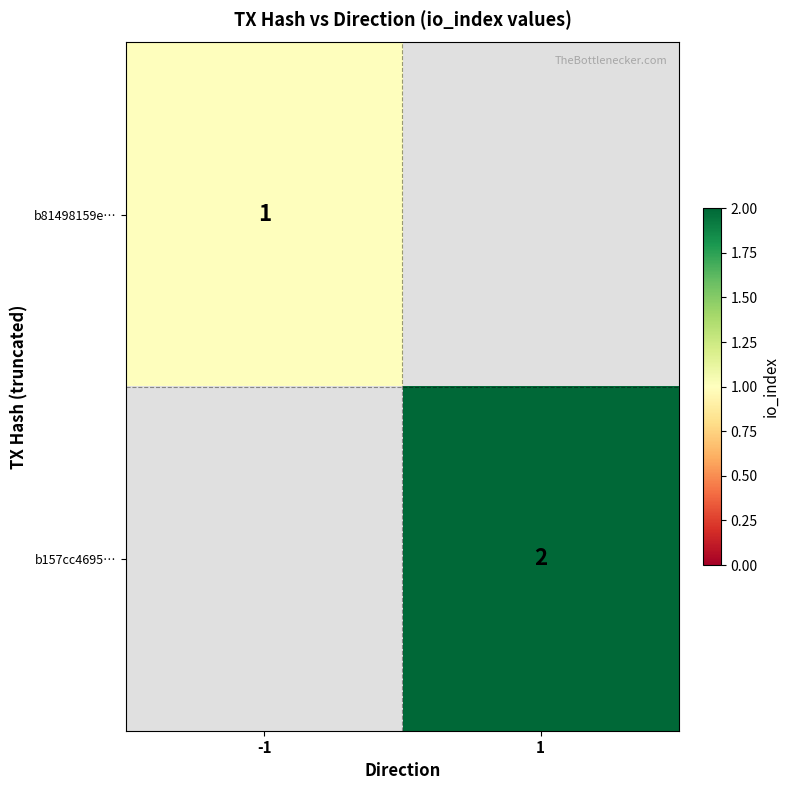

Which category has the highest value across all series?

1